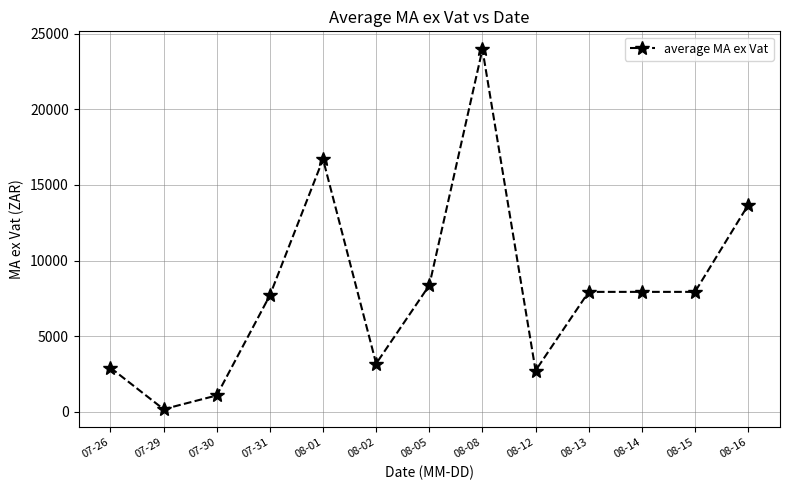

True or false: the data has more than 0 interior local peaks.

True